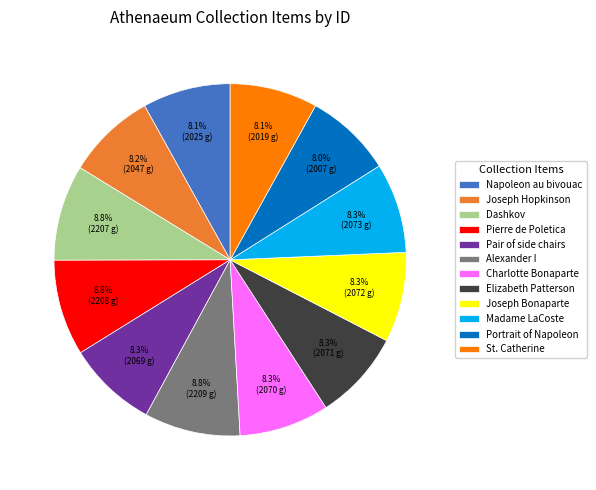

What is the ratio of the value at Joseph Hopkinson to the value at Pierre de Poletica?

0.9